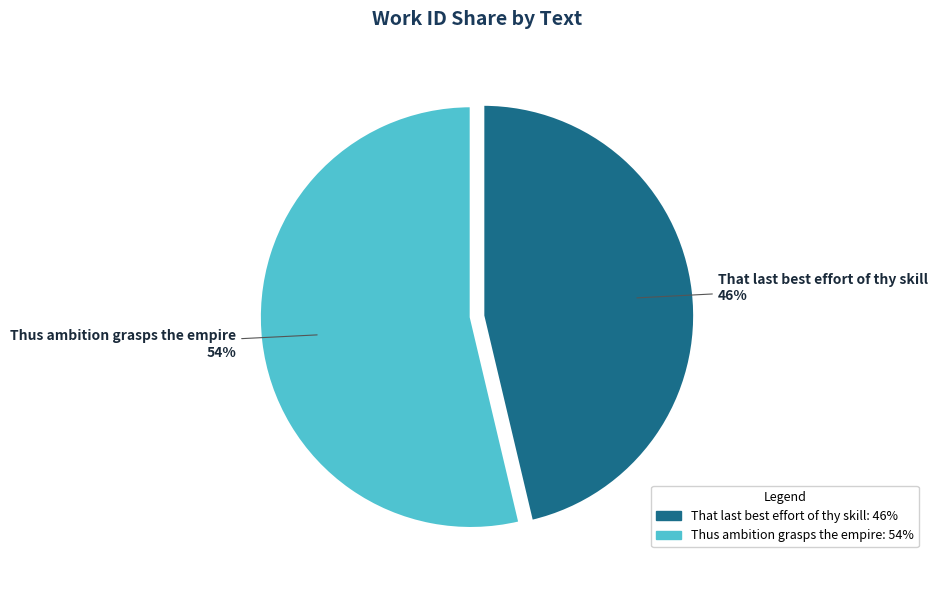

Does Thus ambition grasps the empire represent more than half of the total?

Yes